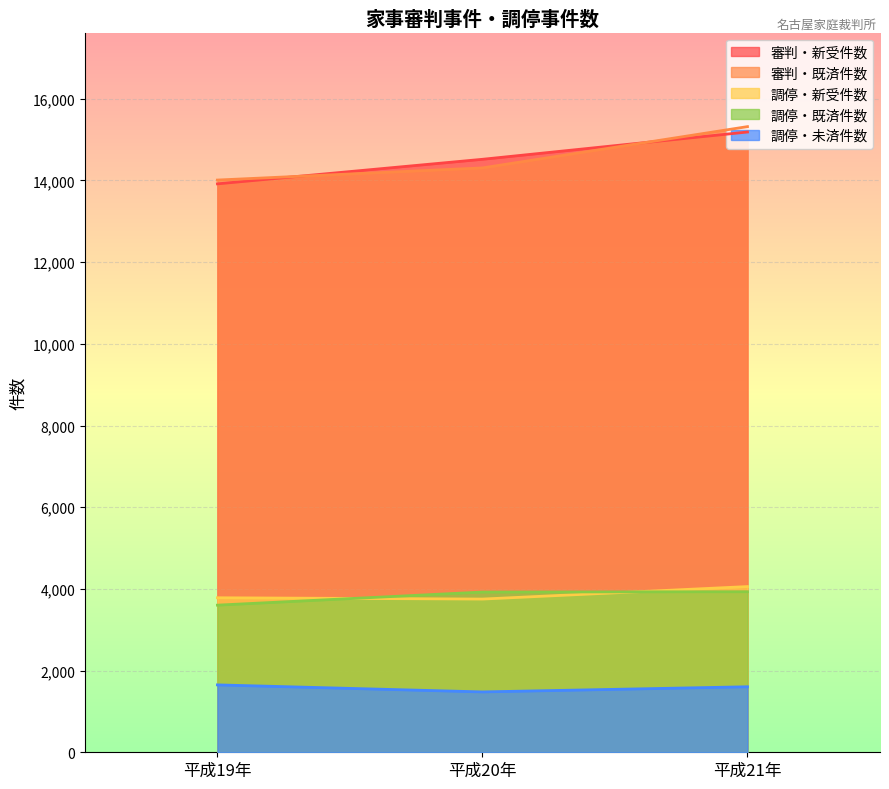

How many lines are shown in the chart?

5